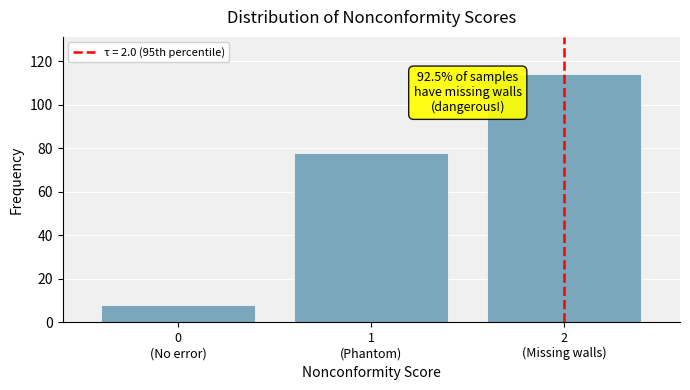

Reading left to right, what are all the values shown in this chart?

8	78	114